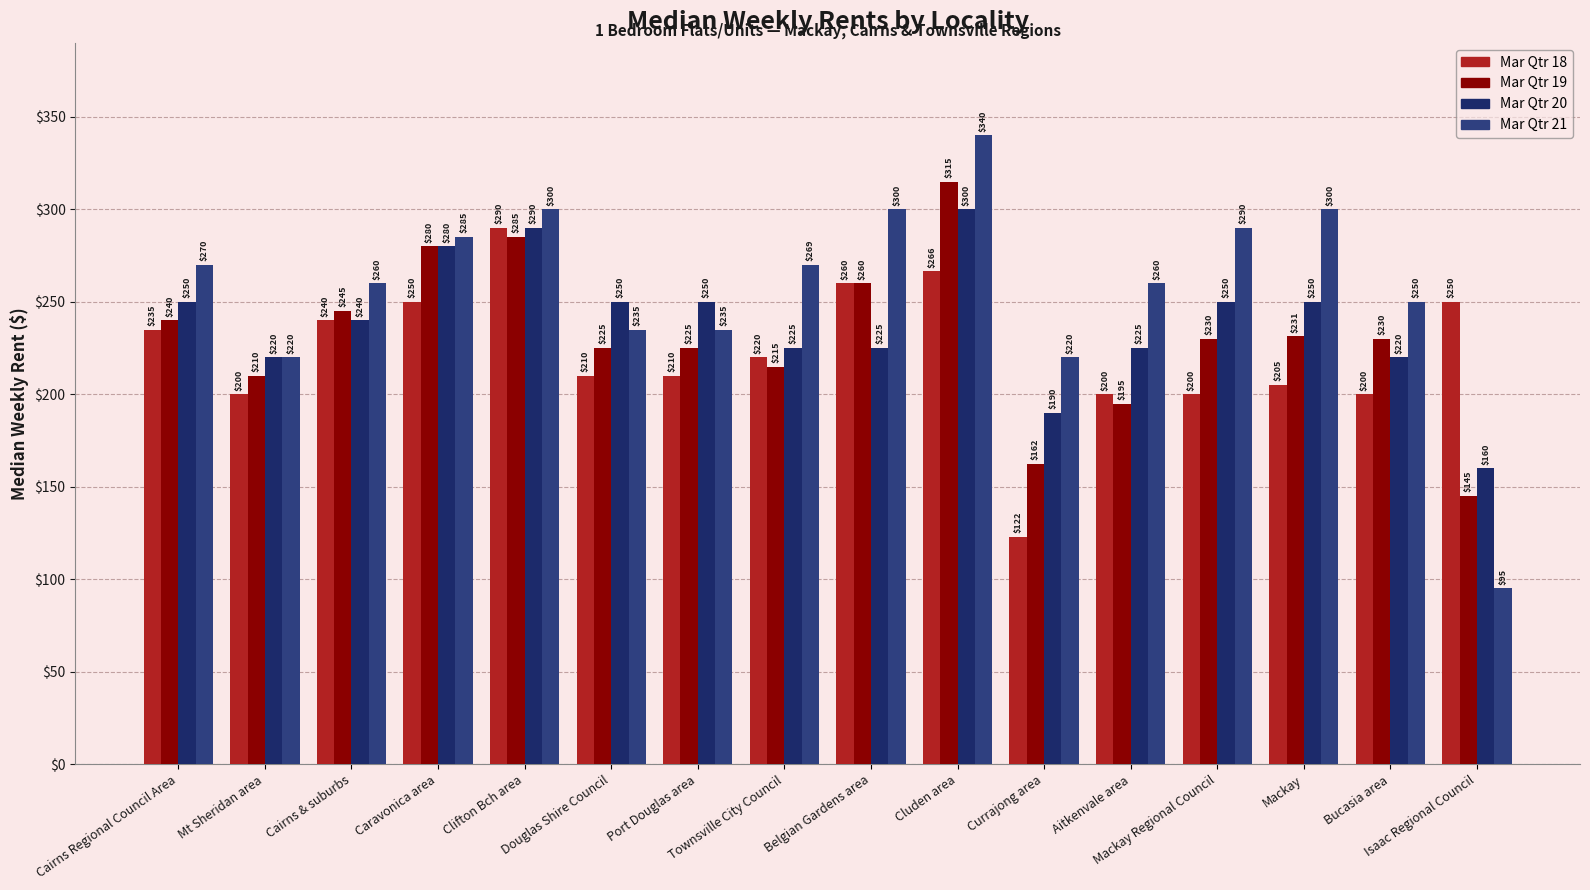

What is the sum of the Mar Qtr 20 values at Clifton Bch area and Aitkenvale area?

515.0